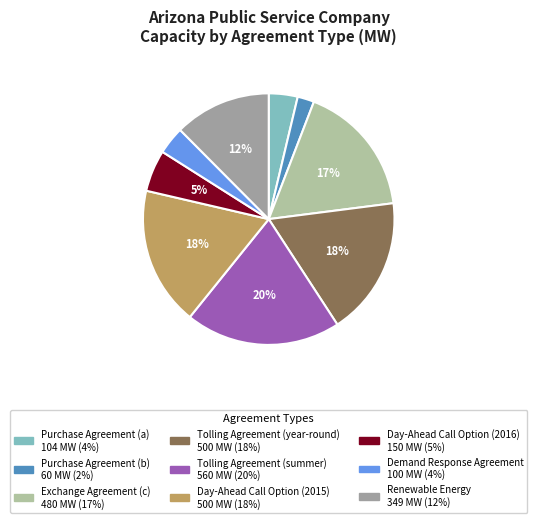

Count the number of slices in the pie.

9